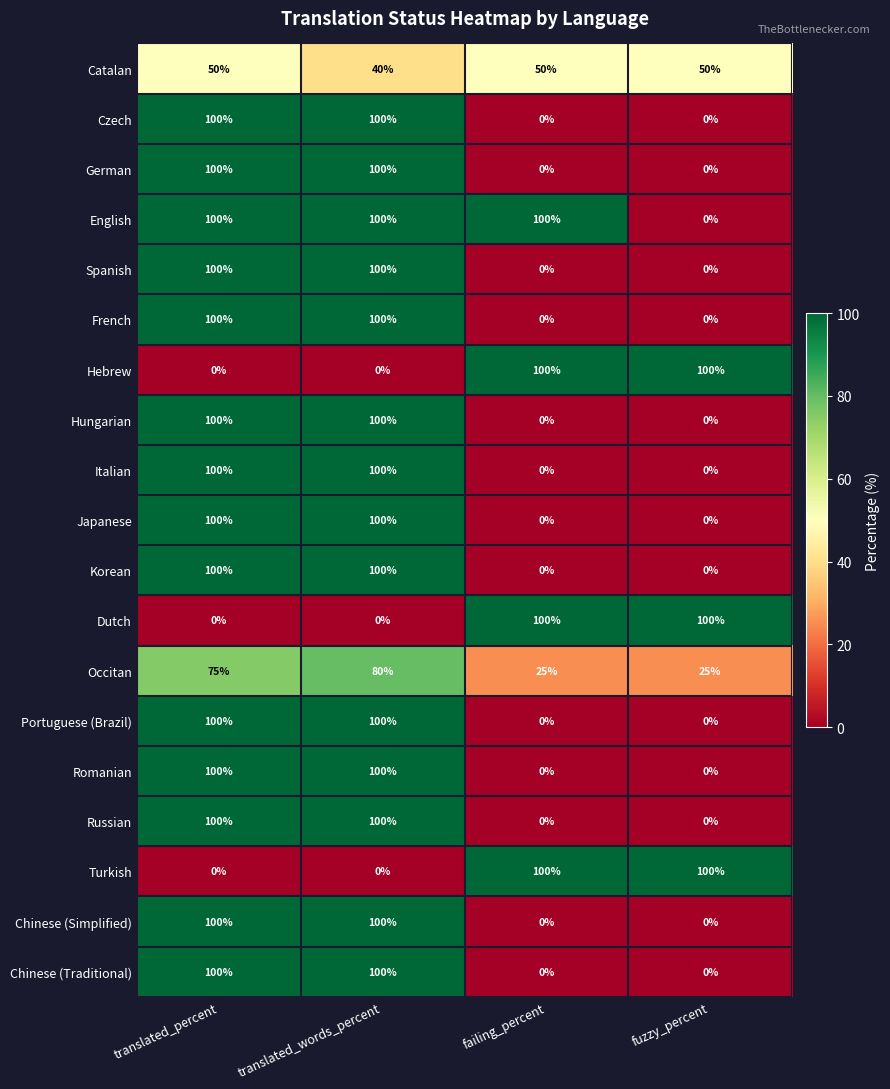

The Hungarian series shows 177 at translated_words_percent. True or false?

False